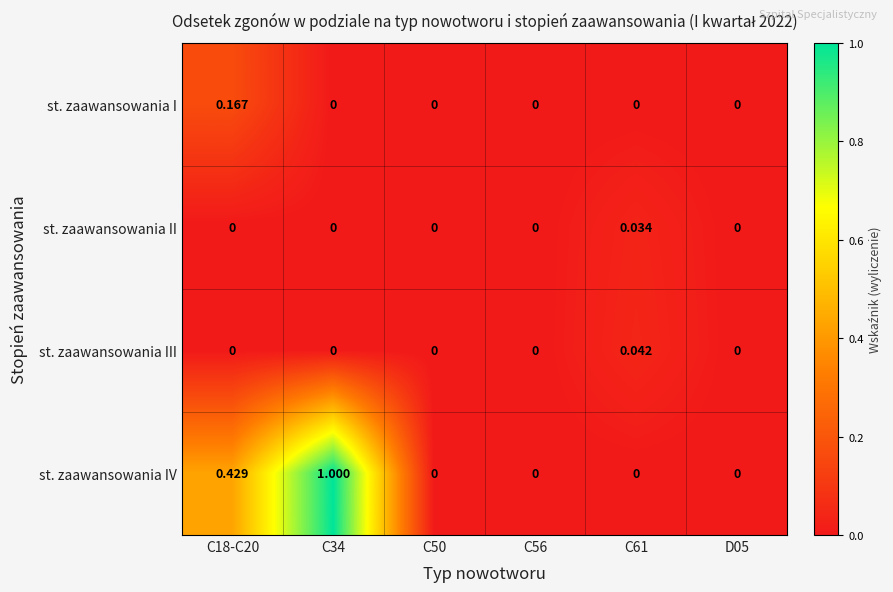

Rank the series by their maximum value, from lowest to highest.

st. zaawansowania II, st. zaawansowania III, st. zaawansowania I, st. zaawansowania IV